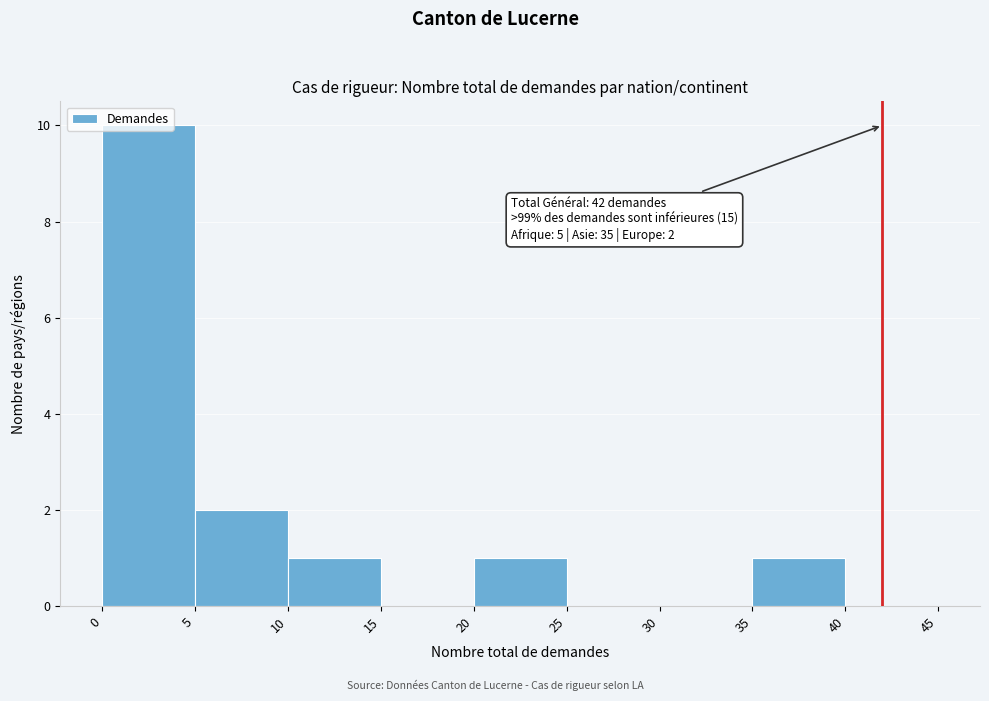

Over which range of the x-axis is the bar tallest?

0 to 5